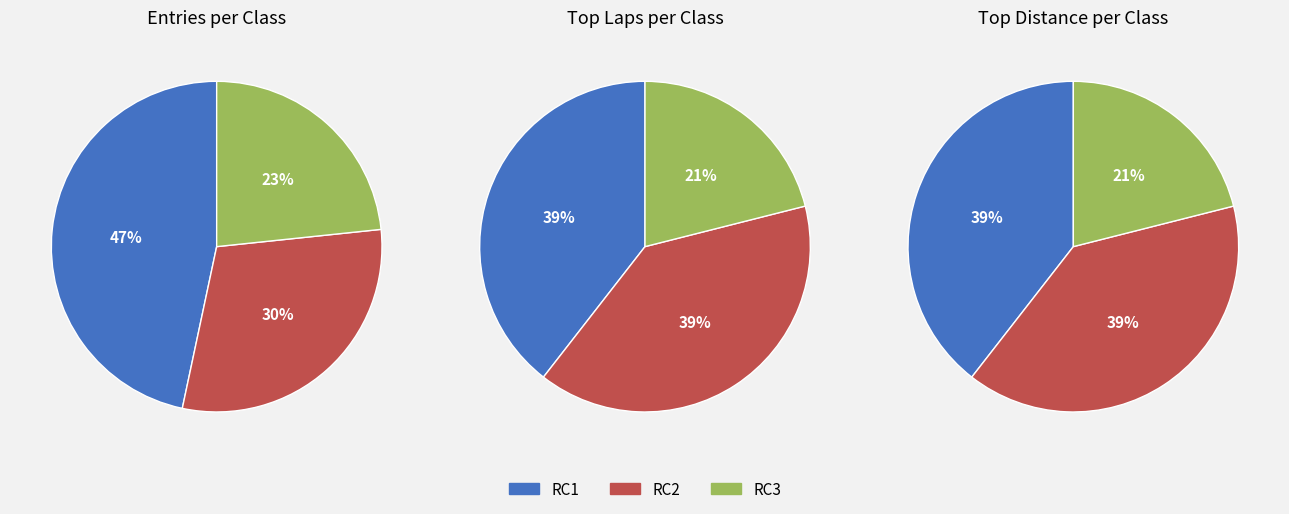

What is the largest slice in the pie chart?

RC1